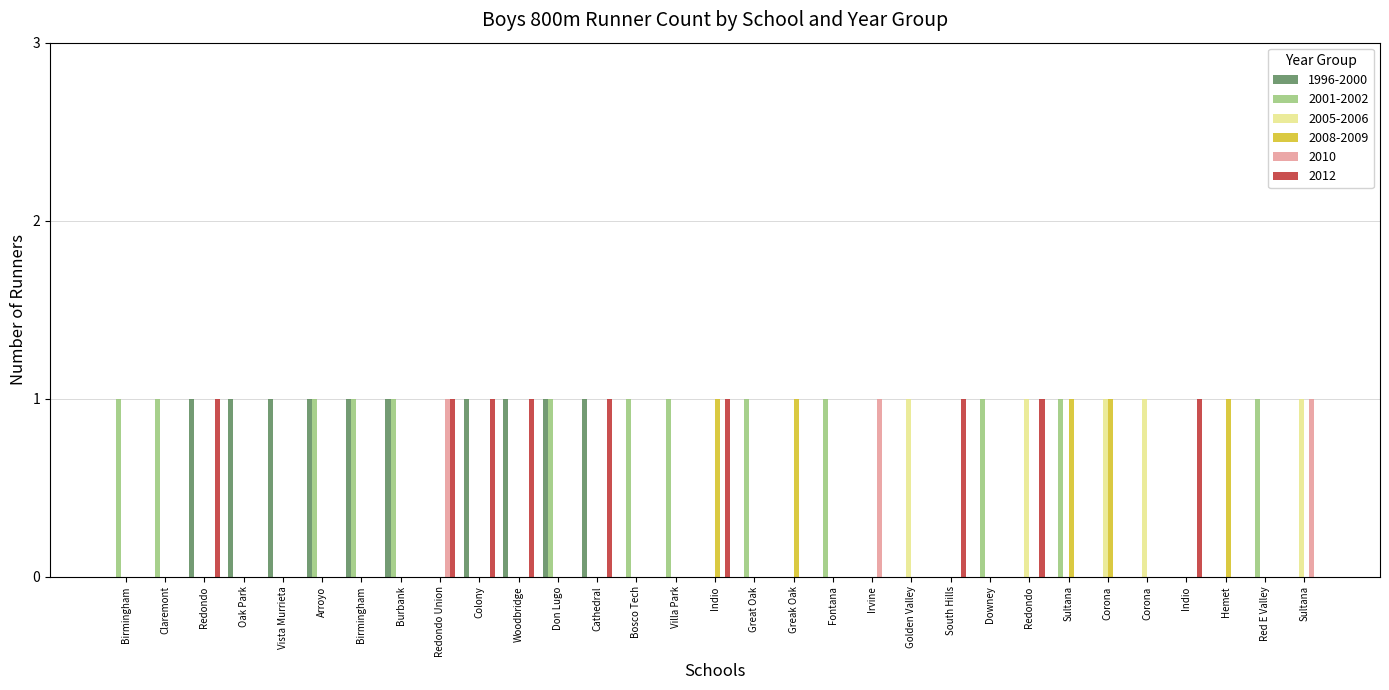

Reading left to right, list all the values displayed in this chart.

1996-2000: Birmingham=0	Claremont=0	Redondo=1	Oak Park=1	Vista Murrieta=1	Arroyo=1	Birmingham=1	Burbank=1	Redondo Union=0	Colony=1	Woodbridge=1	Don Lugo=1	Cathedral=1	Bosco Tech=0	Villa Park=0	Indio=0	Great Oak=0	Greak Oak=0	Fontana=0	Irvine=0	Golden Valley=0	South Hills=0	Downey=0	Redondo=0	Sultana=0	Corona=0	Corona=0	Indio=0	Hemet=0	Red E Valley=0	Sultana=0
2001-2002: Birmingham=1	Claremont=1	Redondo=0	Oak Park=0	Vista Murrieta=0	Arroyo=1	Birmingham=1	Burbank=1	Redondo Union=0	Colony=0	Woodbridge=0	Don Lugo=1	Cathedral=0	Bosco Tech=1	Villa Park=1	Indio=0	Great Oak=1	Greak Oak=0	Fontana=1	Irvine=0	Golden Valley=0	South Hills=0	Downey=1	Redondo=0	Sultana=1	Corona=0	Corona=0	Indio=0	Hemet=0	Red E Valley=1	Sultana=0
2005-2006: Birmingham=0	Claremont=0	Redondo=0	Oak Park=0	Vista Murrieta=0	Arroyo=0	Birmingham=0	Burbank=0	Redondo Union=0	Colony=0	Woodbridge=0	Don Lugo=0	Cathedral=0	Bosco Tech=0	Villa Park=0	Indio=0	Great Oak=0	Greak Oak=0	Fontana=0	Irvine=0	Golden Valley=1	South Hills=0	Downey=0	Redondo=1	Sultana=0	Corona=1	Corona=1	Indio=0	Hemet=0	Red E Valley=0	Sultana=1
2008-2009: Birmingham=0	Claremont=0	Redondo=0	Oak Park=0	Vista Murrieta=0	Arroyo=0	Birmingham=0	Burbank=0	Redondo Union=0	Colony=0	Woodbridge=0	Don Lugo=0	Cathedral=0	Bosco Tech=0	Villa Park=0	Indio=1	Great Oak=0	Greak Oak=1	Fontana=0	Irvine=0	Golden Valley=0	South Hills=0	Downey=0	Redondo=0	Sultana=1	Corona=1	Corona=0	Indio=0	Hemet=1	Red E Valley=0	Sultana=0
2010: Birmingham=0	Claremont=0	Redondo=0	Oak Park=0	Vista Murrieta=0	Arroyo=0	Birmingham=0	Burbank=0	Redondo Union=1	Colony=0	Woodbridge=0	Don Lugo=0	Cathedral=0	Bosco Tech=0	Villa Park=0	Indio=0	Great Oak=0	Greak Oak=0	Fontana=0	Irvine=1	Golden Valley=0	South Hills=0	Downey=0	Redondo=0	Sultana=0	Corona=0	Corona=0	Indio=0	Hemet=0	Red E Valley=0	Sultana=1
2012: Birmingham=0	Claremont=0	Redondo=1	Oak Park=0	Vista Murrieta=0	Arroyo=0	Birmingham=0	Burbank=0	Redondo Union=1	Colony=1	Woodbridge=1	Don Lugo=0	Cathedral=1	Bosco Tech=0	Villa Park=0	Indio=1	Great Oak=0	Greak Oak=0	Fontana=0	Irvine=0	Golden Valley=0	South Hills=1	Downey=0	Redondo=1	Sultana=0	Corona=0	Corona=0	Indio=1	Hemet=0	Red E Valley=0	Sultana=0